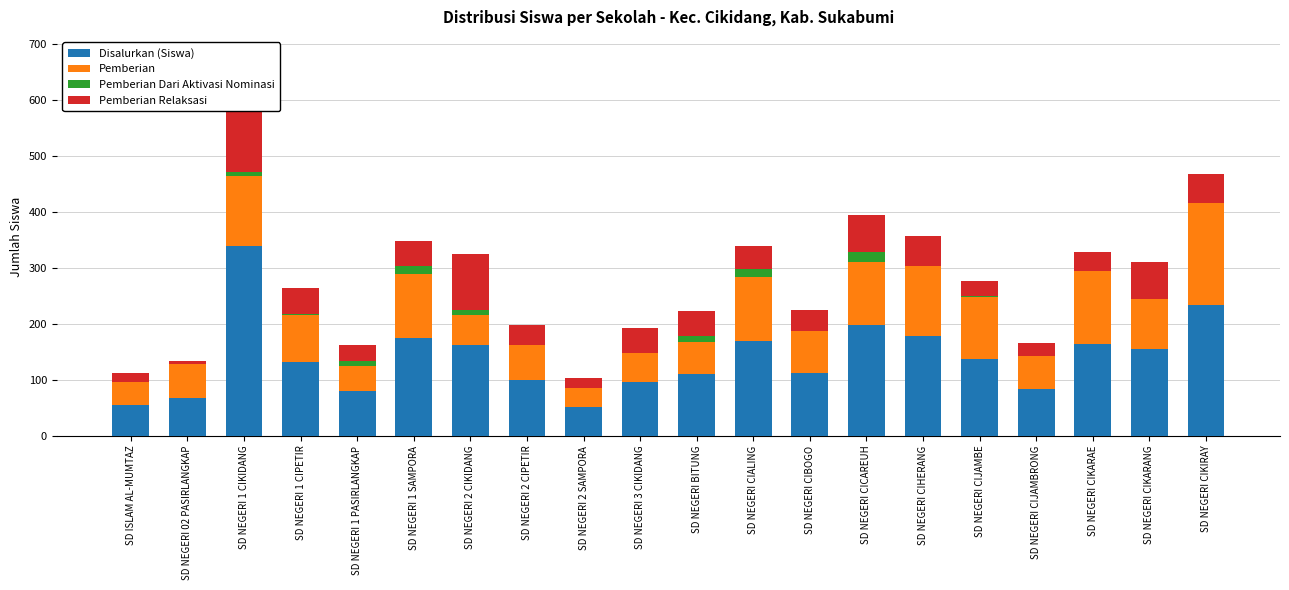

List the series in order of their peak value, highest first.

Disalurkan (Siswa), Pemberian Relaksasi, Pemberian, Pemberian Dari Aktivasi Nominasi